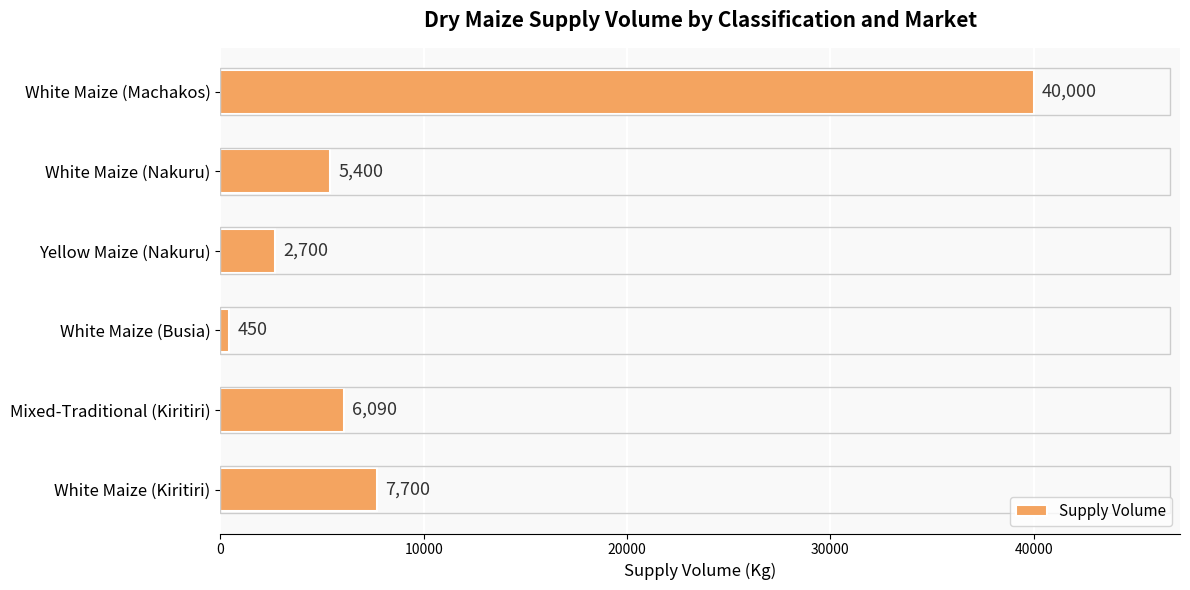

What is the sum of the values at White Maize (Machakos) and Mixed-Traditional (Kiritiri)?

46090